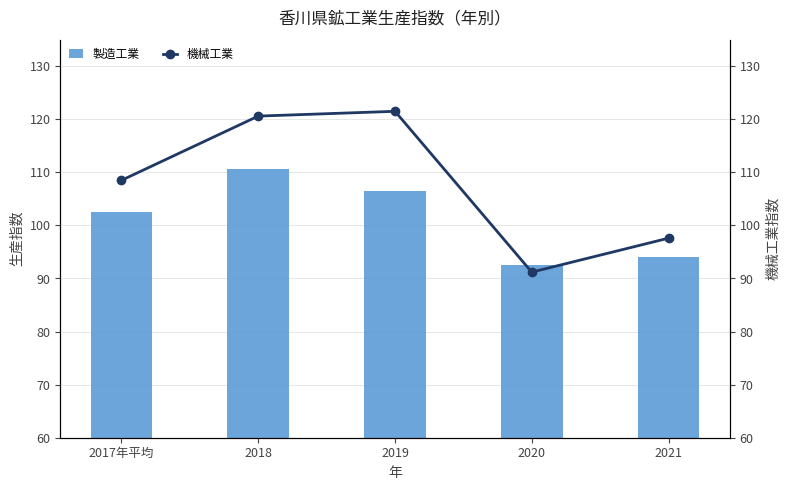

At which label does 機械工業 reach its peak?

2019